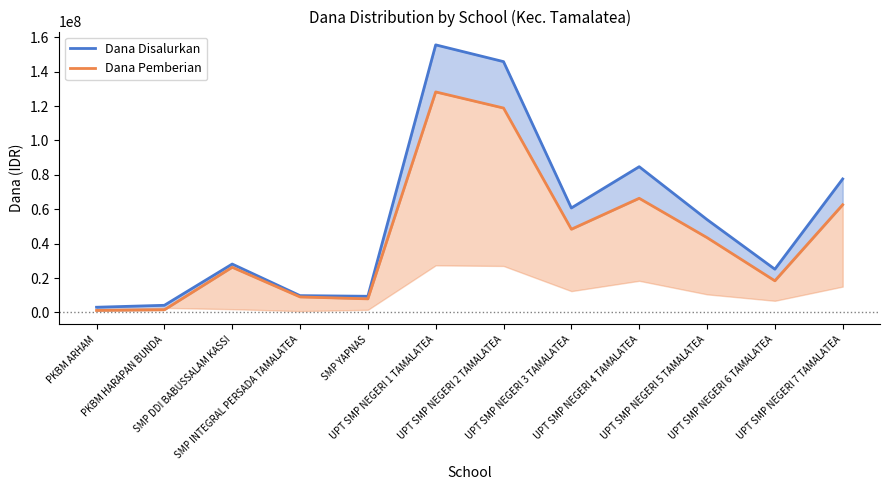

What is the spread (max minus min) of values at UPT SMP NEGERI 6 TAMALATEA?

6750000